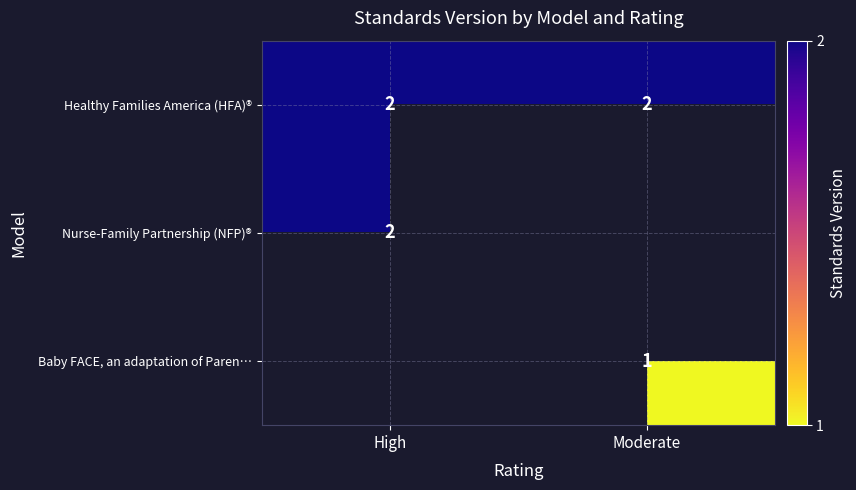

Count the number of categories in the chart.

2